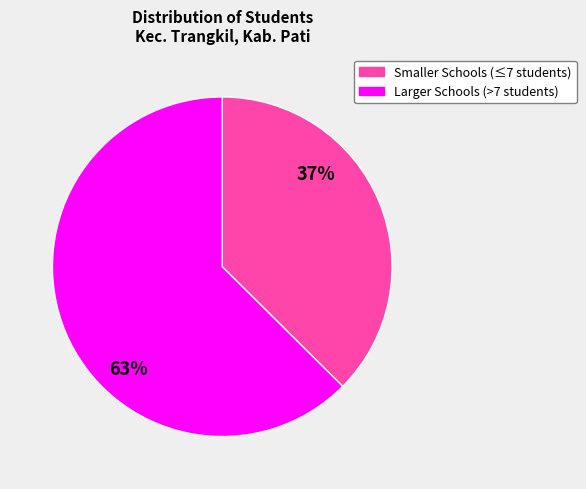

To the nearest percent, what is the average slice percentage?

50%